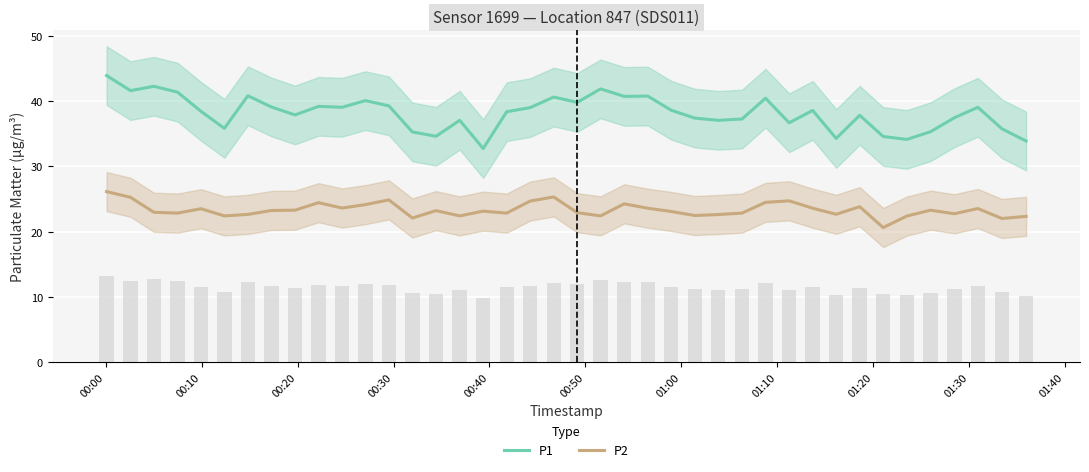

What is the value of the P2 bar at the 11th from the left?

23.6